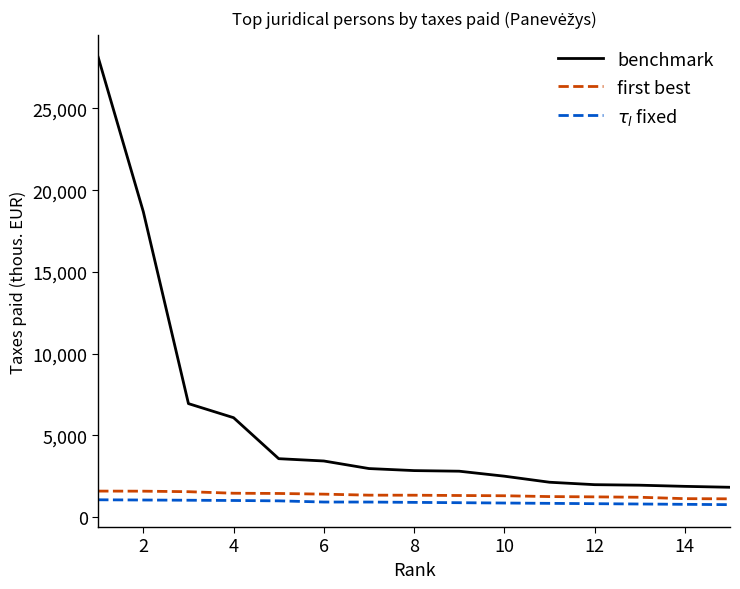

Which series has the largest range (max minus min)?

benchmark